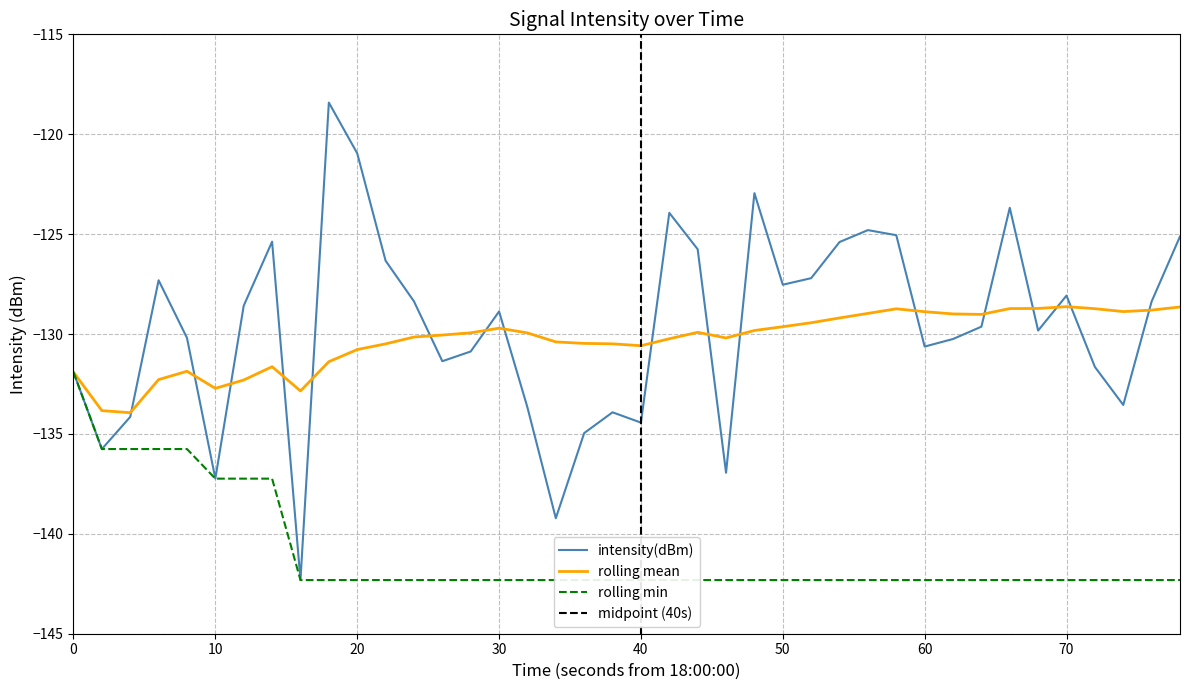

Between 18 and 30, which is larger?

30